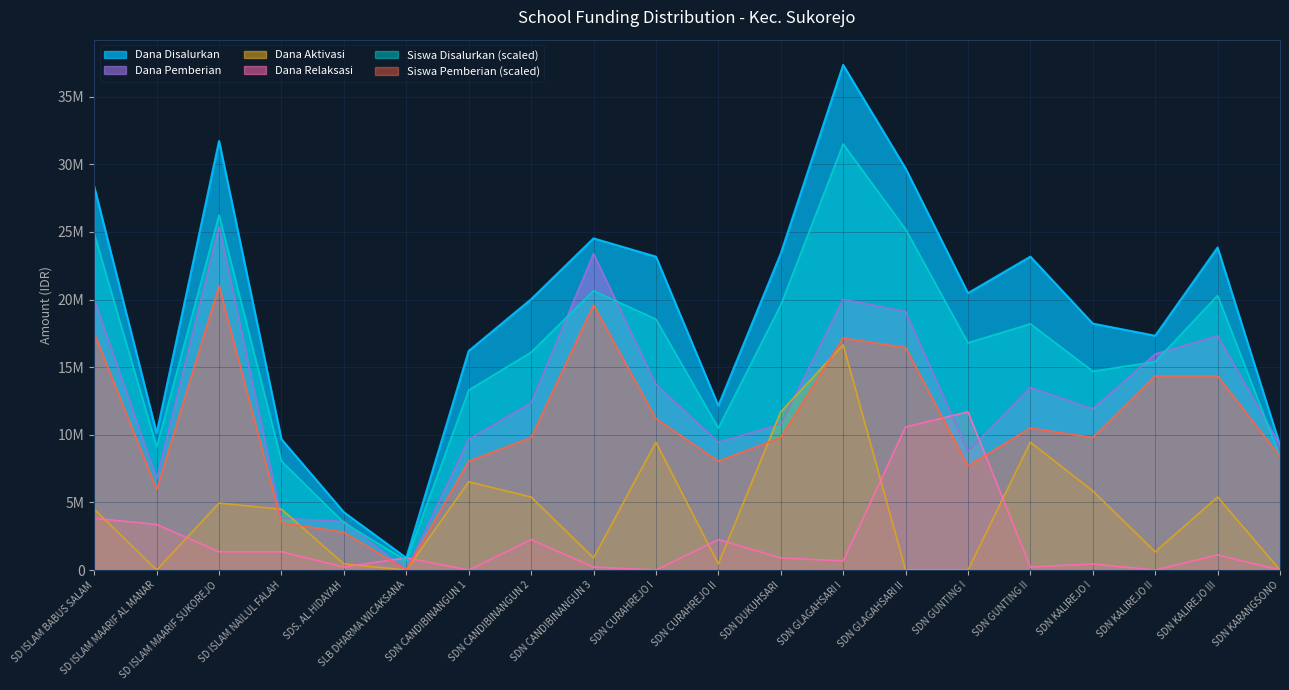

How many values in Dana Aktivasi are above zero?

15